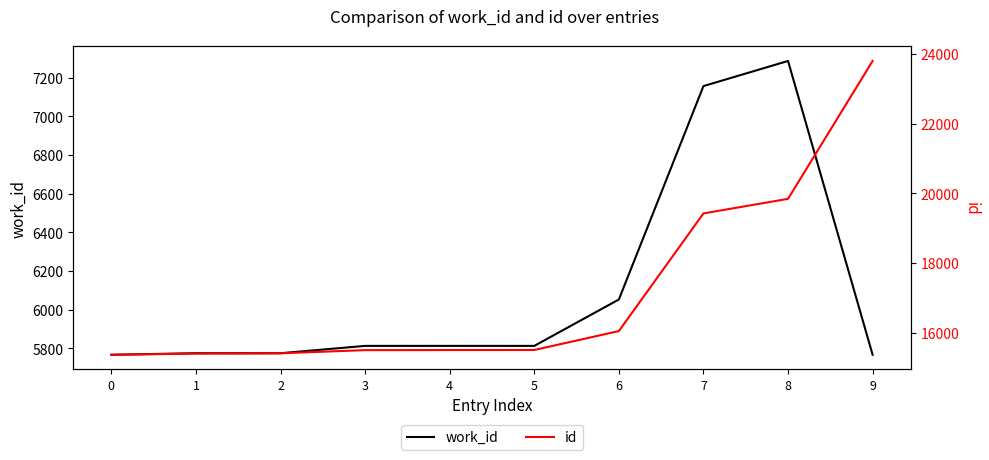

What is the value of the work_id point at the 1st from the left?

5767